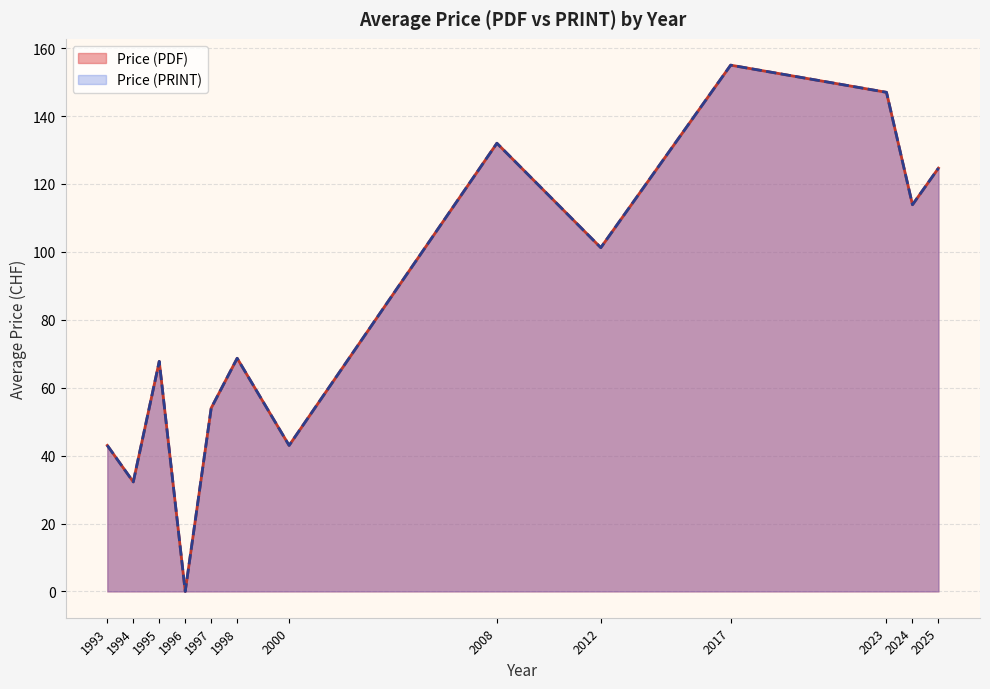

Does the chart display data point markers on the line(s)?

No